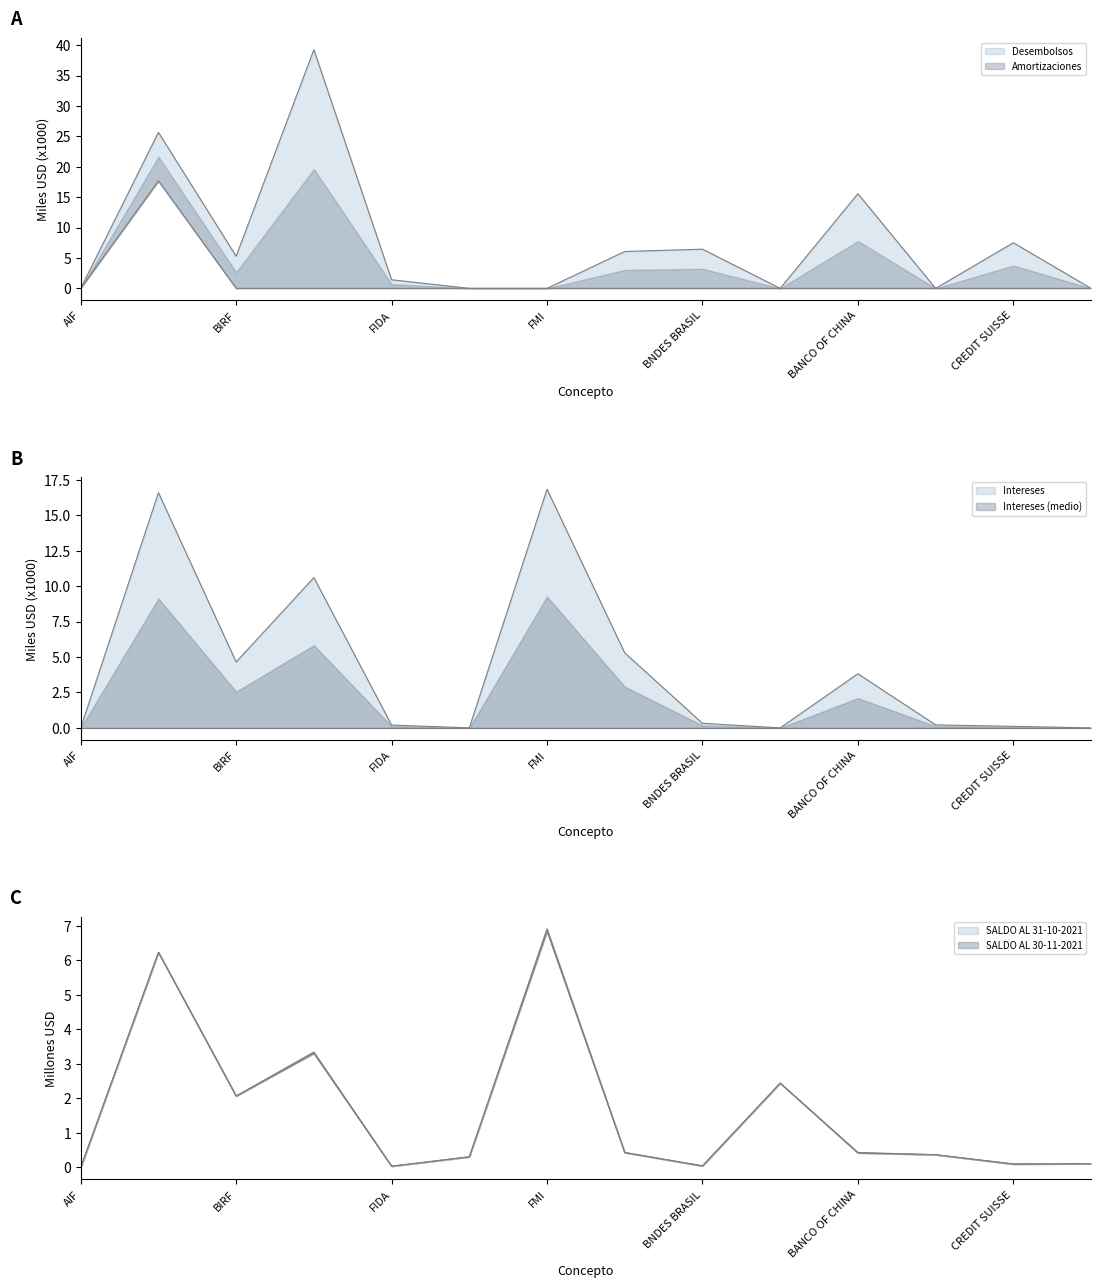

Where is INTERESES nearest to the value 8?

CAF